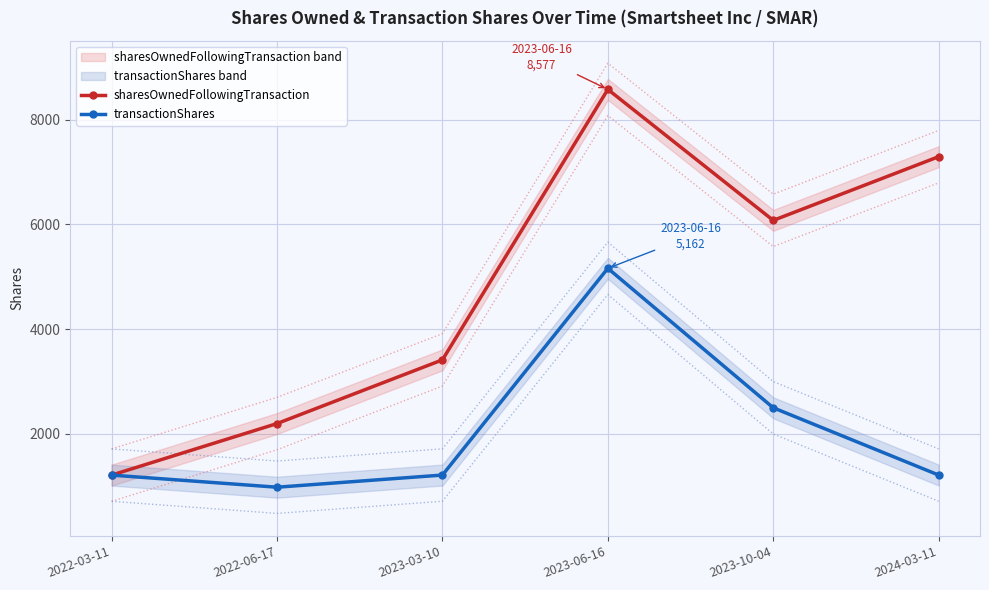

What is the label of the 4th point from the left?

2023-06-16